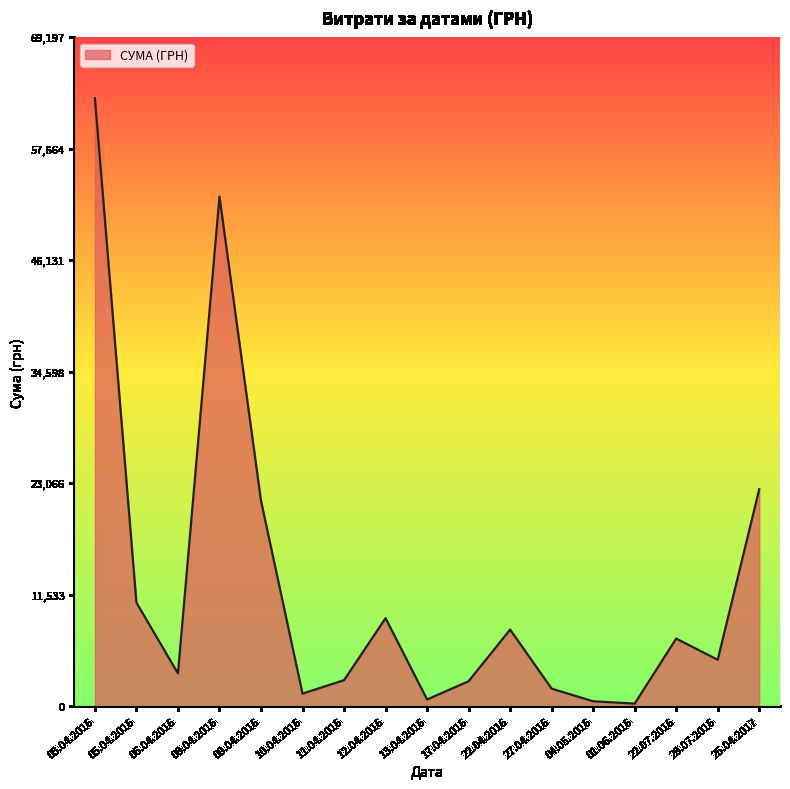

What is the difference between the maximum and minimum values?

62642.0